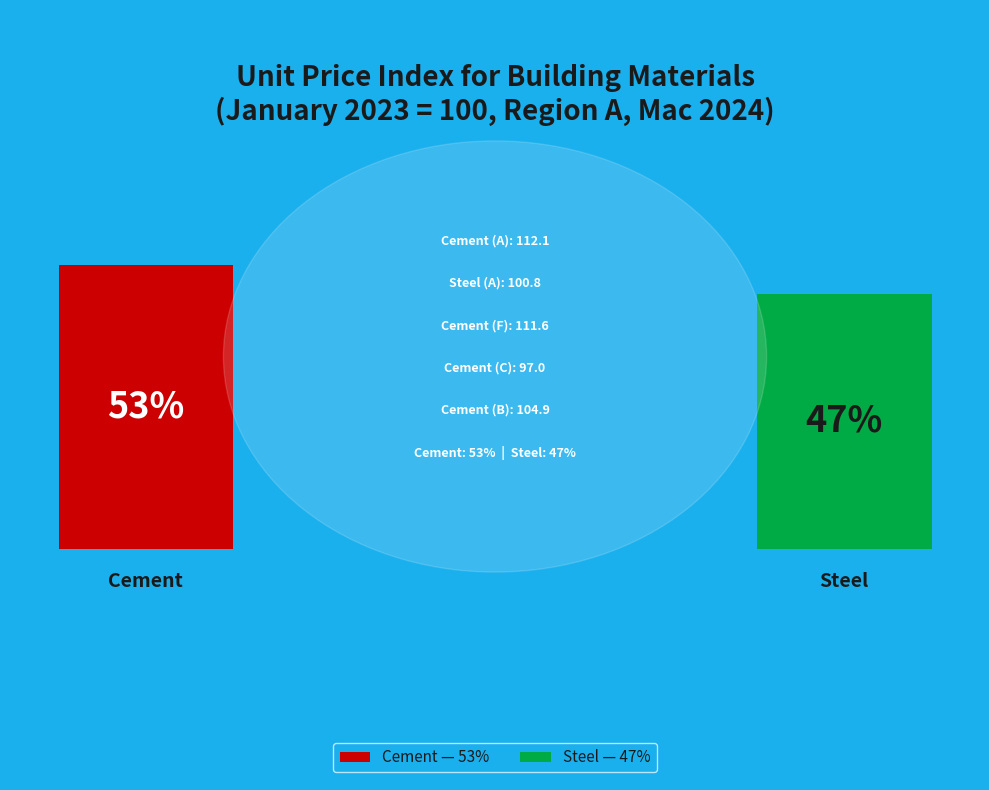

Does Cement (F) account for over 50% of the chart?

No